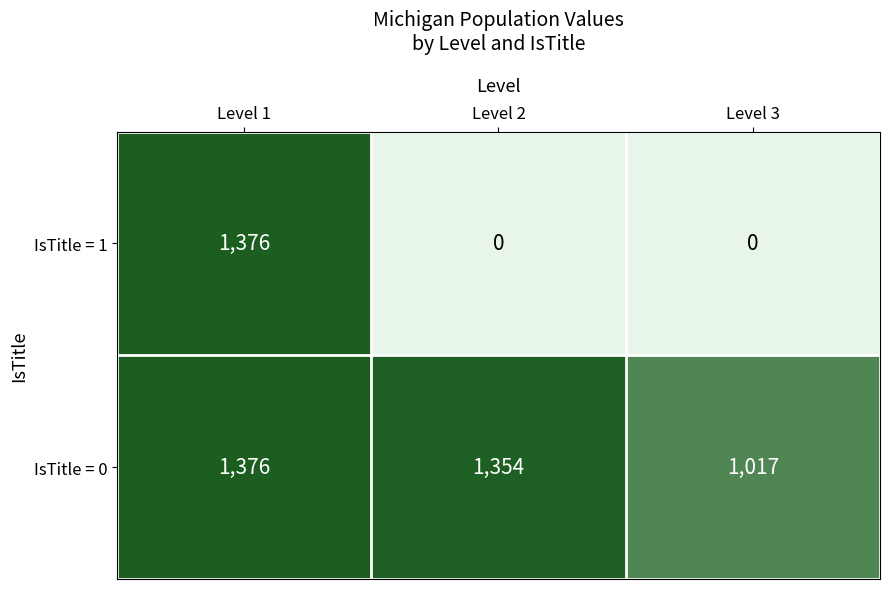

Which category has the lowest value in the IsTitle = 0 series?

Level 3